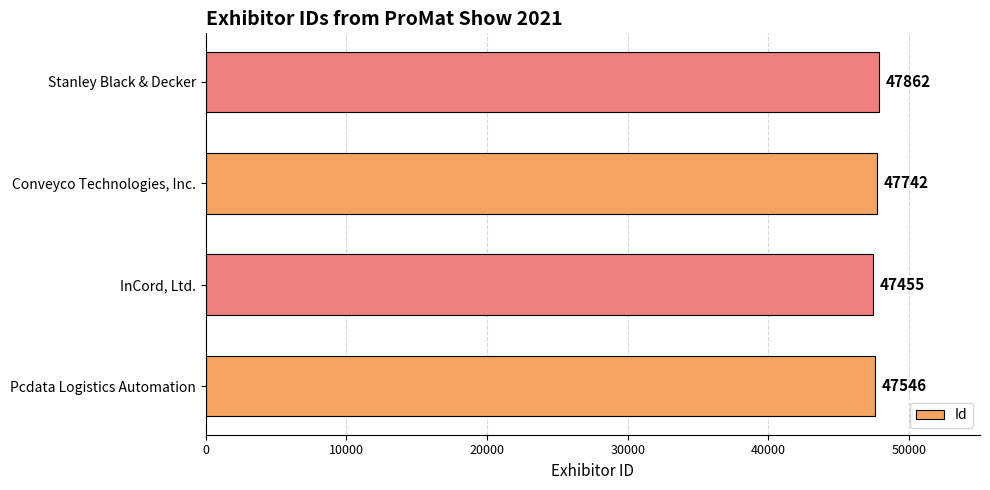

What is the sum of all values?

190605